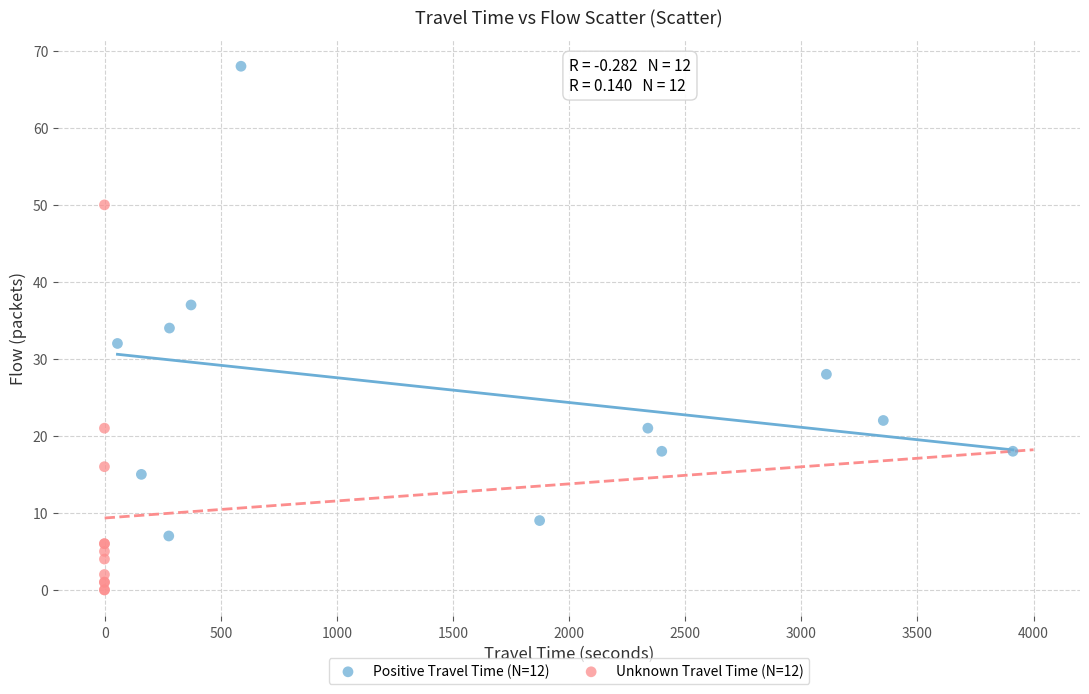

Which series contains the highest Y value?

Positive Travel Time (N=12)